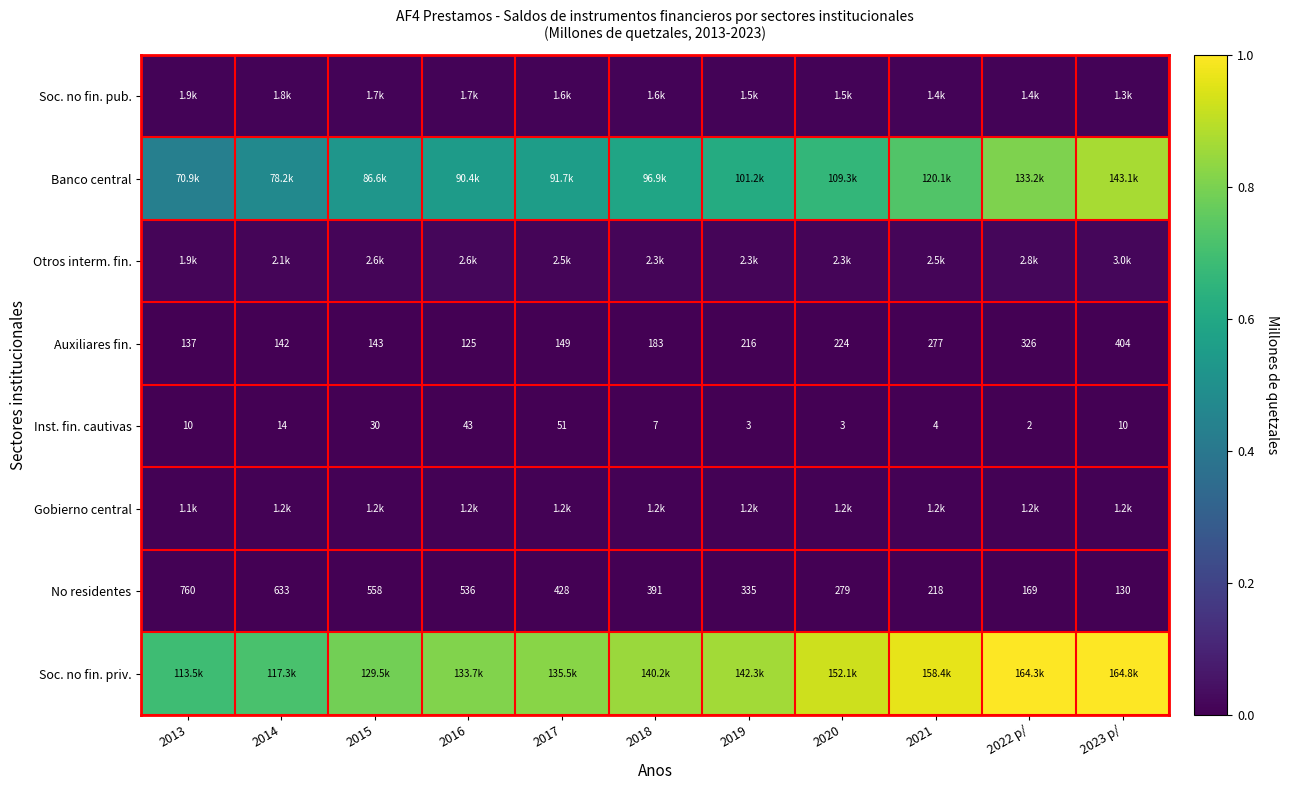

Is it true that No residentes equals 0.0 at 2018?

False